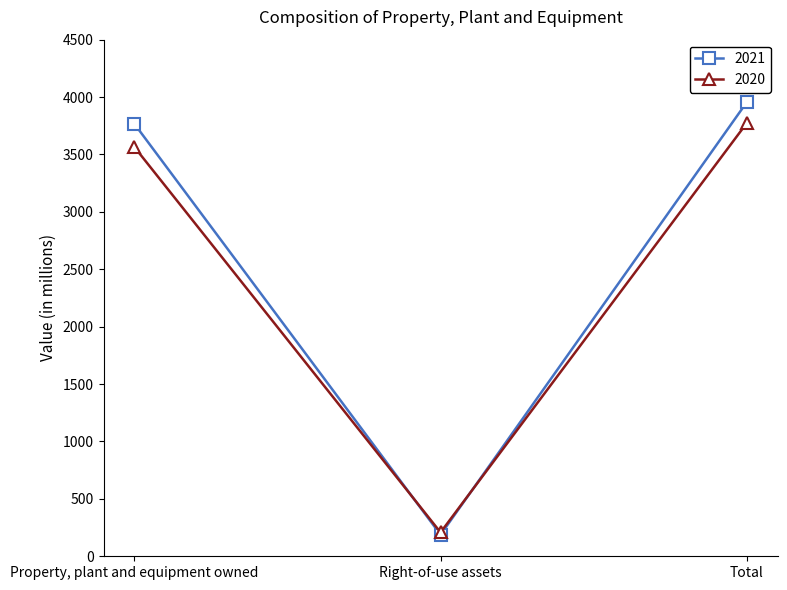

Which series changed the most between Right-of-use assets and Total?

2021